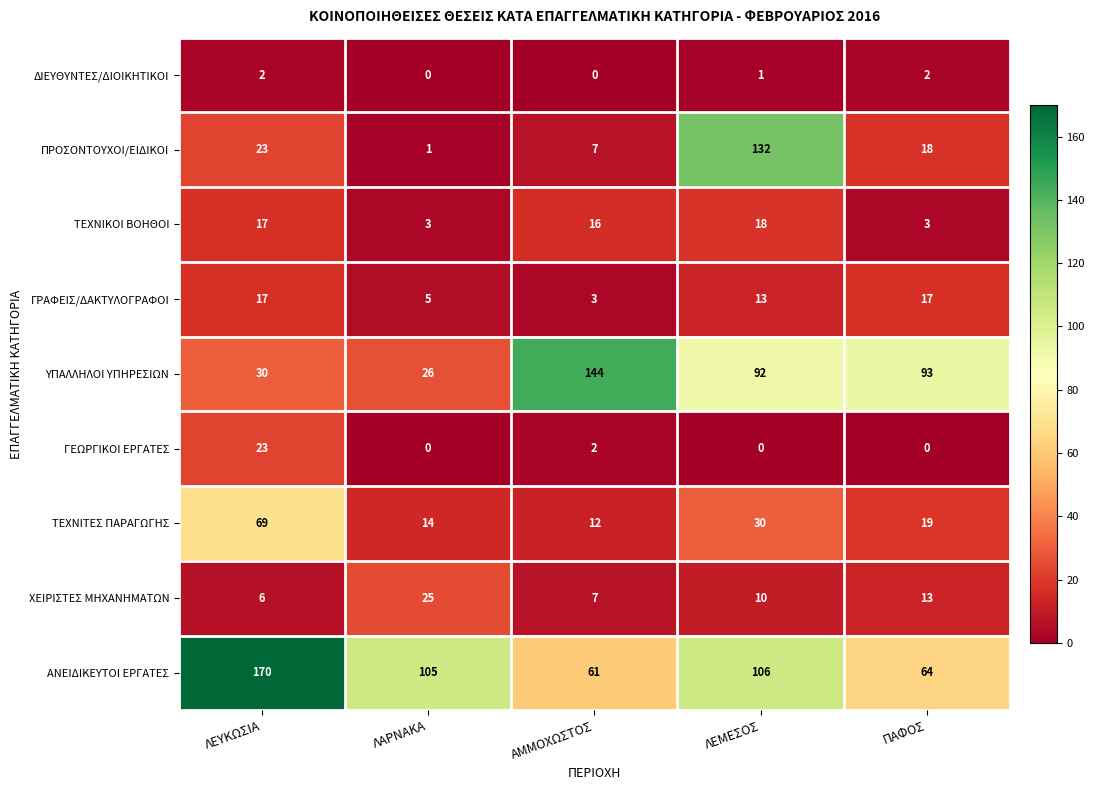

What is the maximum value shown in the chart?

170